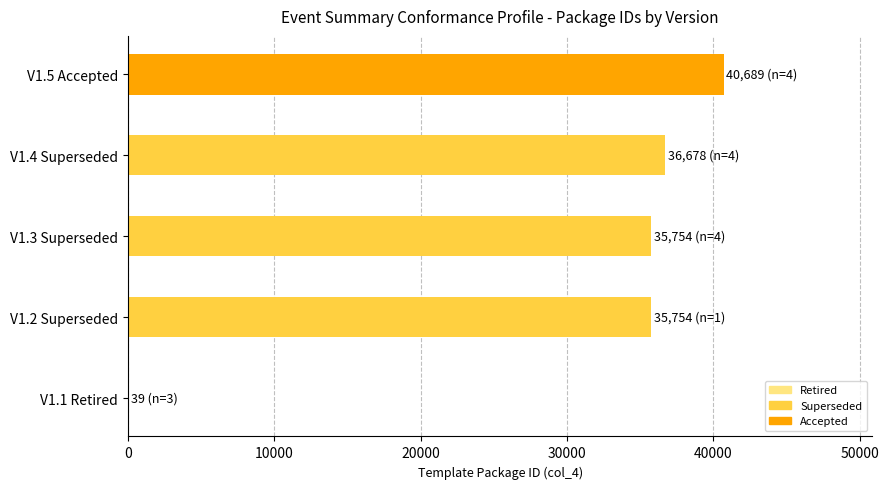

Are the bars horizontal?

Yes